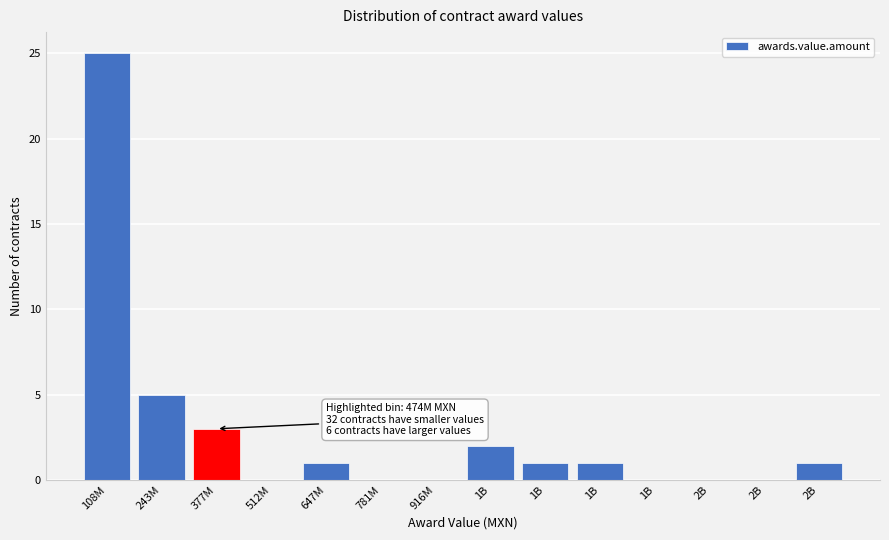

How many data points does each series have?

14